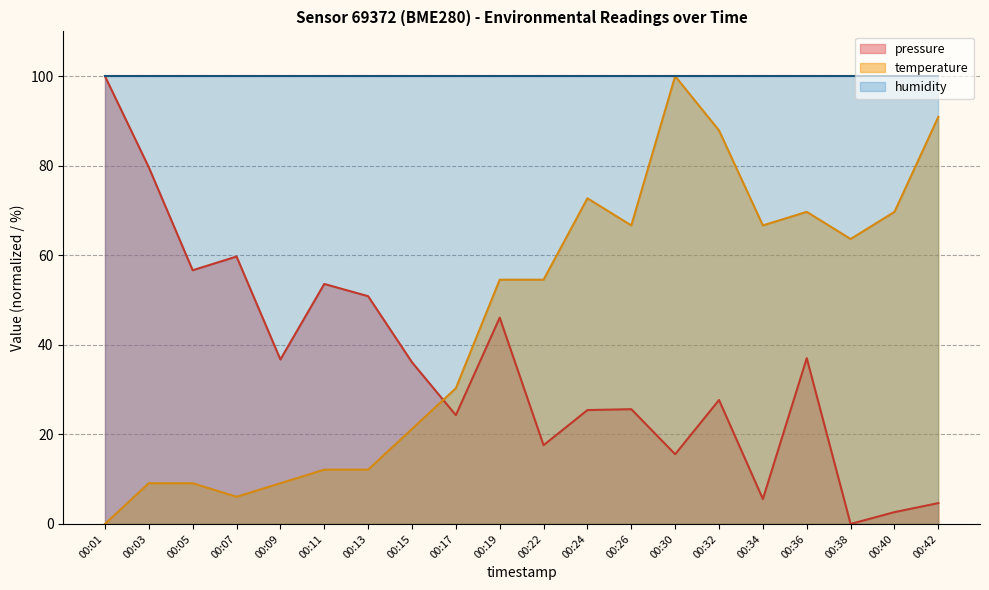

Where does the temperature series first go above 54?

00:19